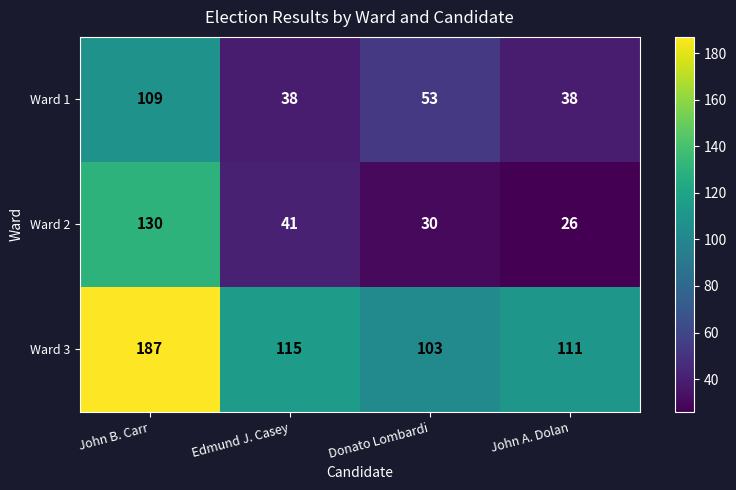

Count the number of categories in the chart.

4